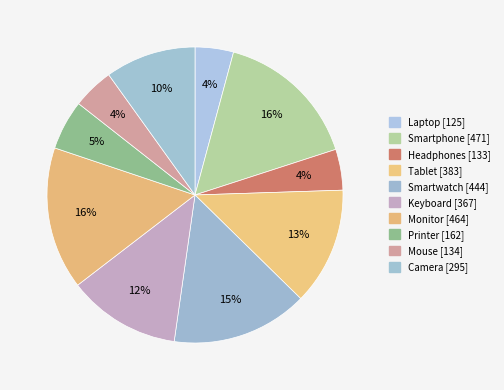

True or false: Smartwatch accounts for 15% of the total.

True